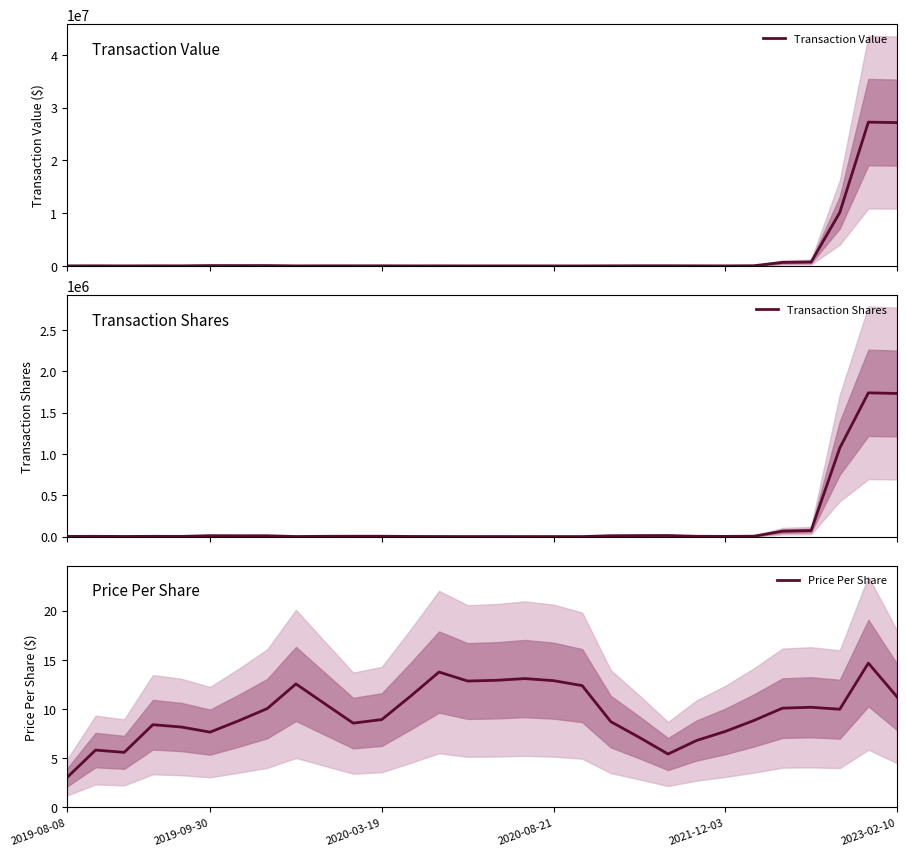

The Price Per Share series shows 10.1 at 25. True or false?

True